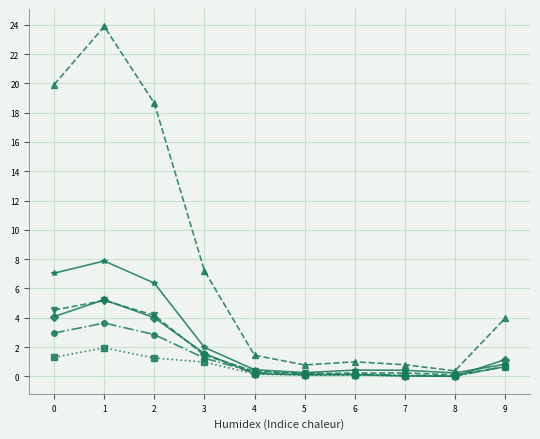

What is the total value across all series at 0?

39.8